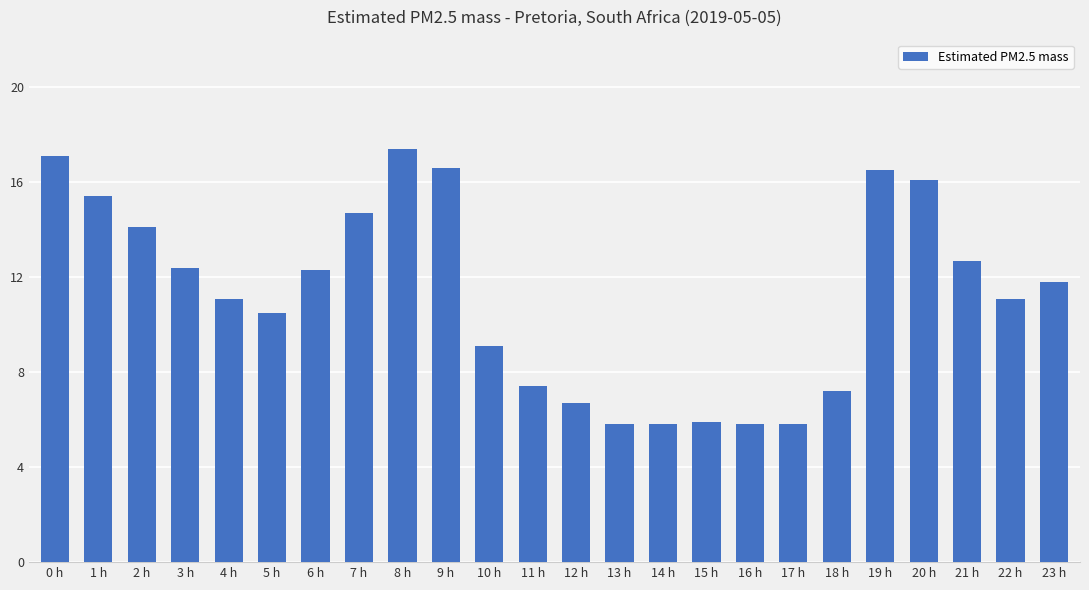

Reading left to right, list all the values displayed in this chart.

0 h=17.1	1 h=15.4	2 h=14.1	3 h=12.4	4 h=11.1	5 h=10.5	6 h=12.3	7 h=14.7	8 h=17.4	9 h=16.6	10 h=9.1	11 h=7.4	12 h=6.7	13 h=5.8	14 h=5.8	15 h=5.9	16 h=5.8	17 h=5.8	18 h=7.2	19 h=16.5	20 h=16.1	21 h=12.7	22 h=11.1	23 h=11.8